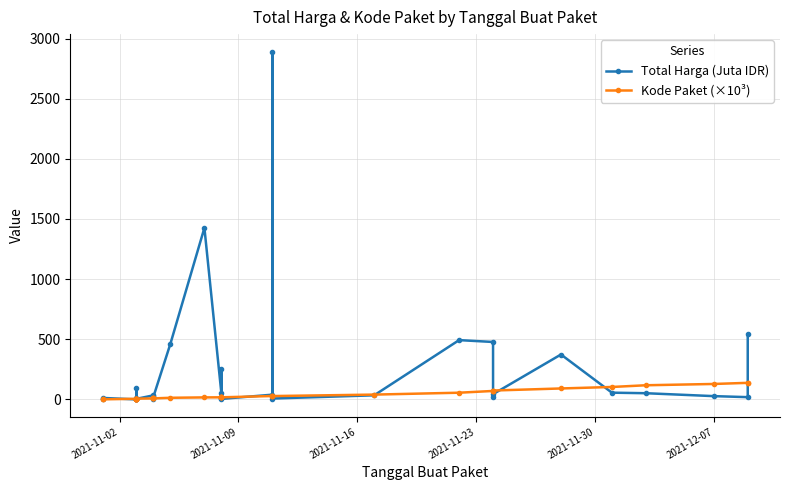

At how many categories does at least one series exceed 254?

7